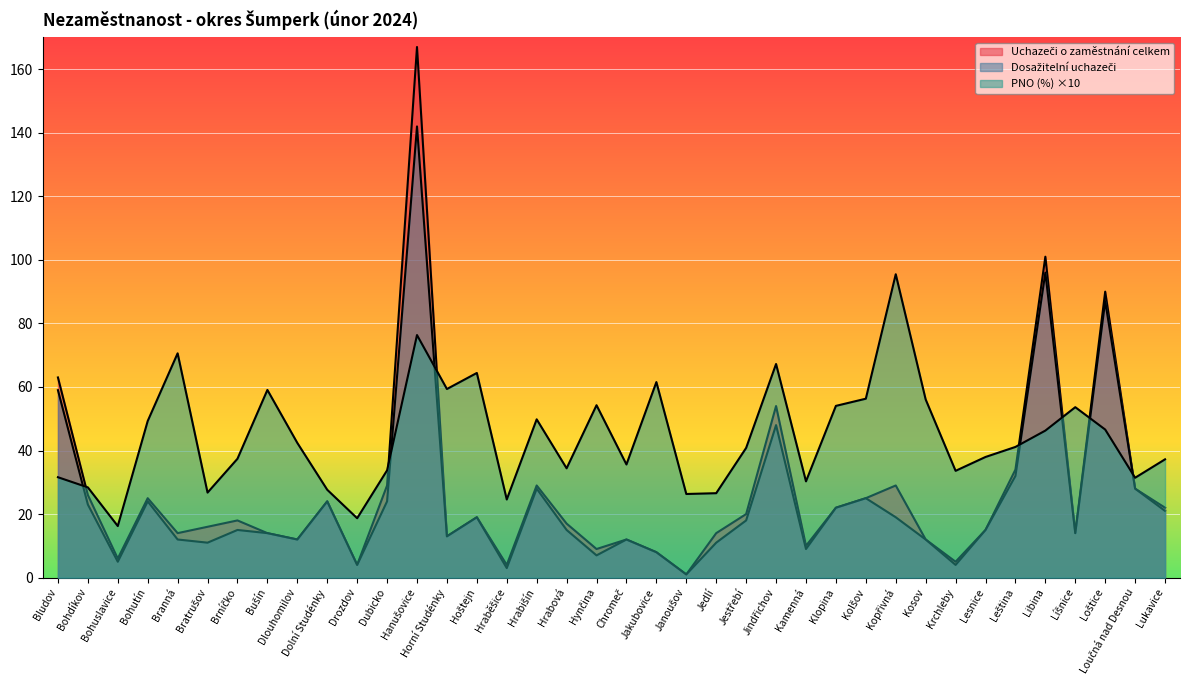

What is the spread (max minus min) of values at Hynčina?

47.3